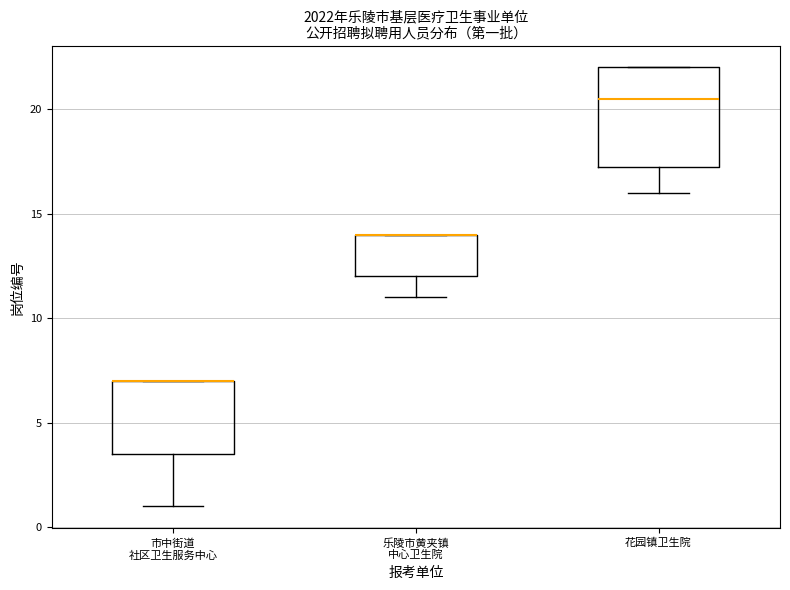

Where does the lower whisker of the box for 乐陵市黄夹镇 中心卫生院 end on the y-axis? The values are not printed on the chart, so give them approximately, as read against the axis.

11.0